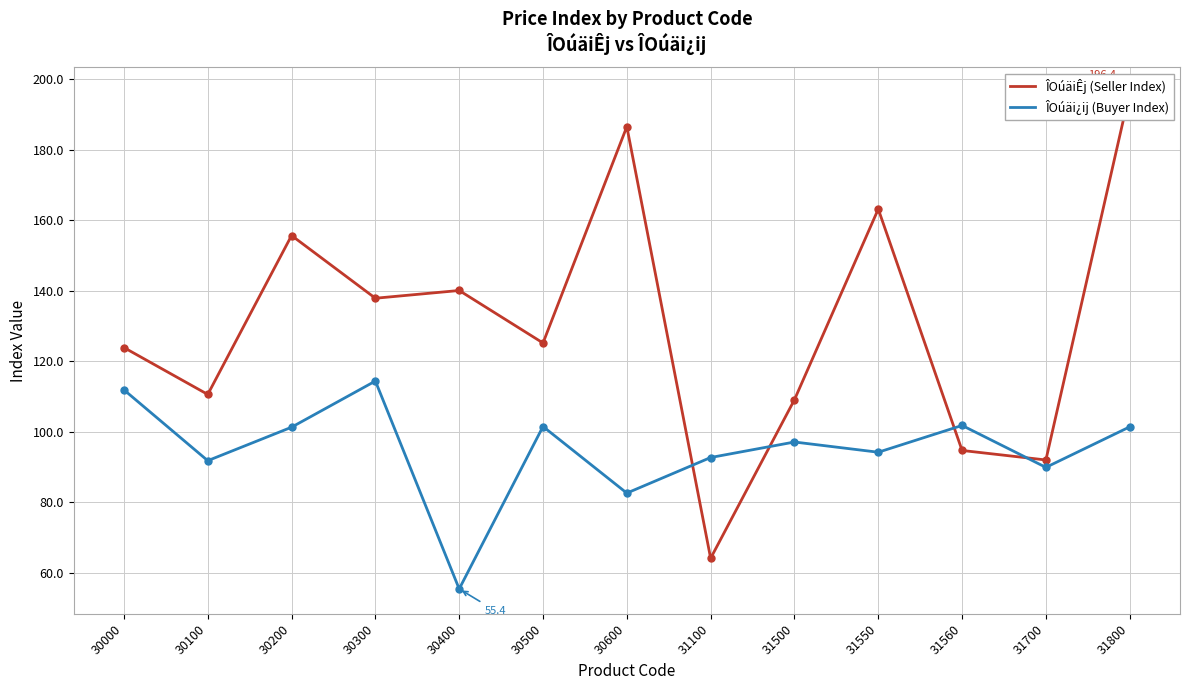

Does the chart have visible grid lines?

Yes